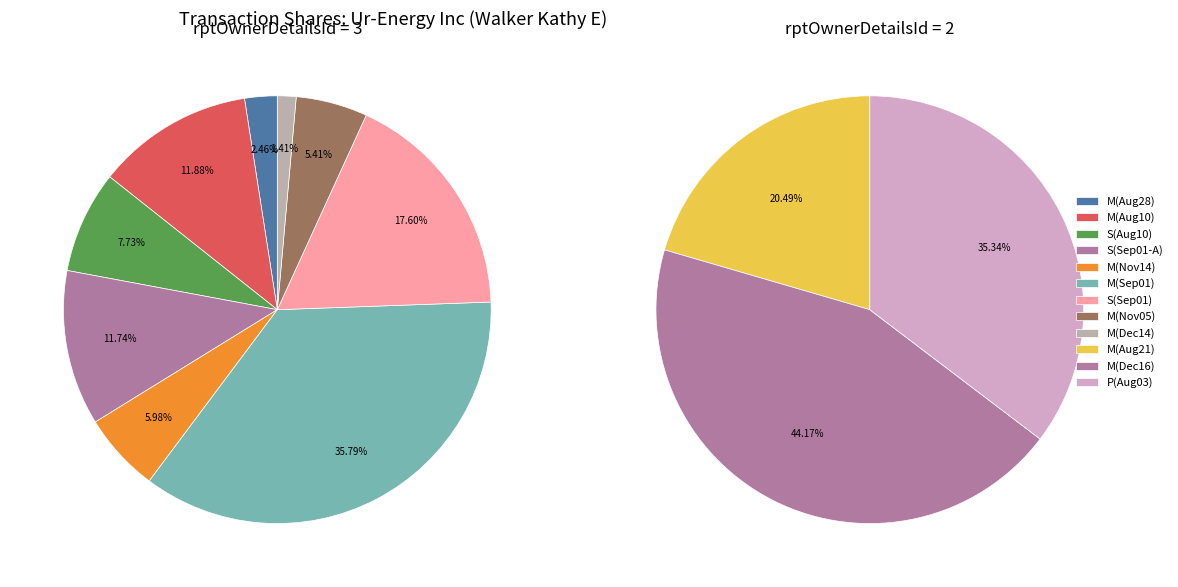

The 2023-08-28 M slice represents 10% of the pie. True or false?

False